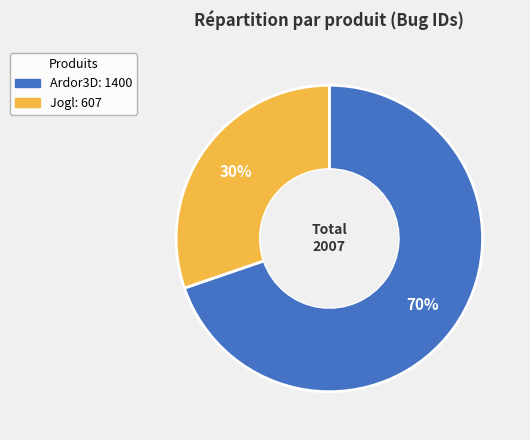

Rank the categories by value from lowest to highest.

Jogl, Ardor3D